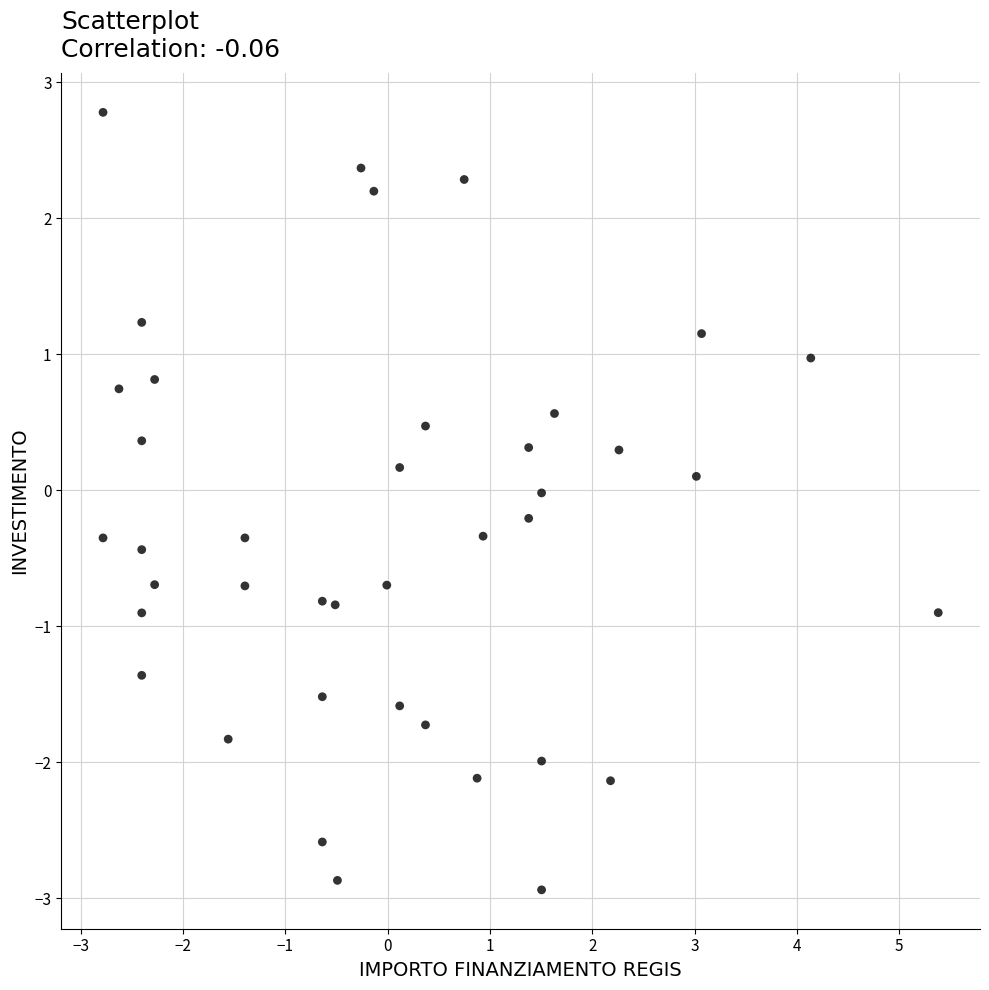

What is the range of Y values (max minus min)?

5.7